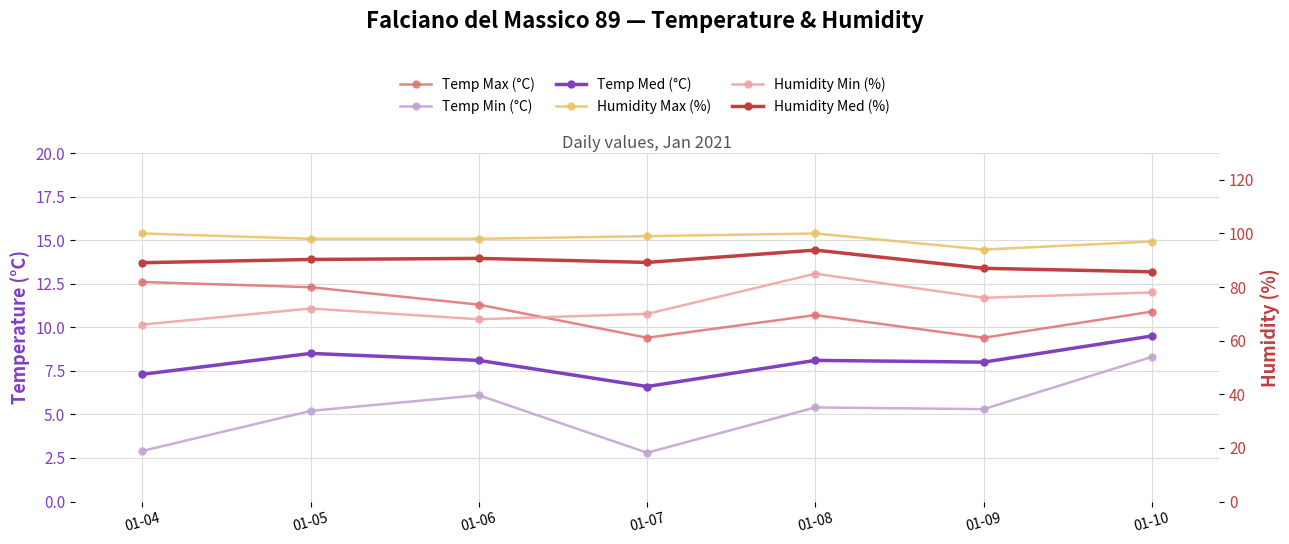

How many data points in Humidity Med (%) are less than 89?

2